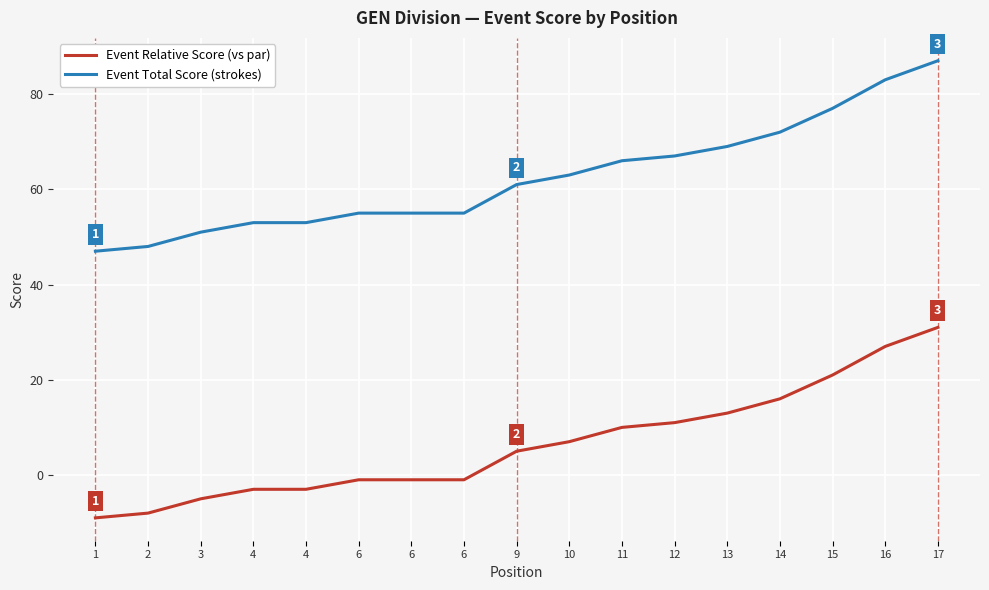

What are all the series names shown in the legend?

Event Relative Score (vs par), Event Total Score (strokes)